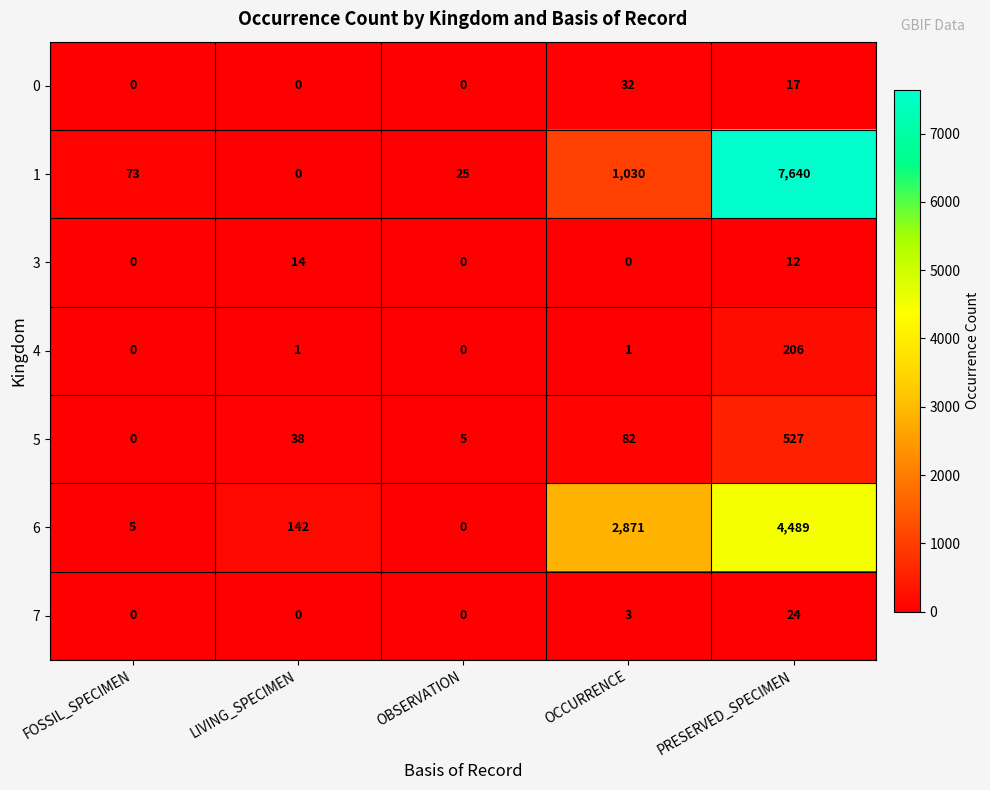

How many data points does each series have?

5